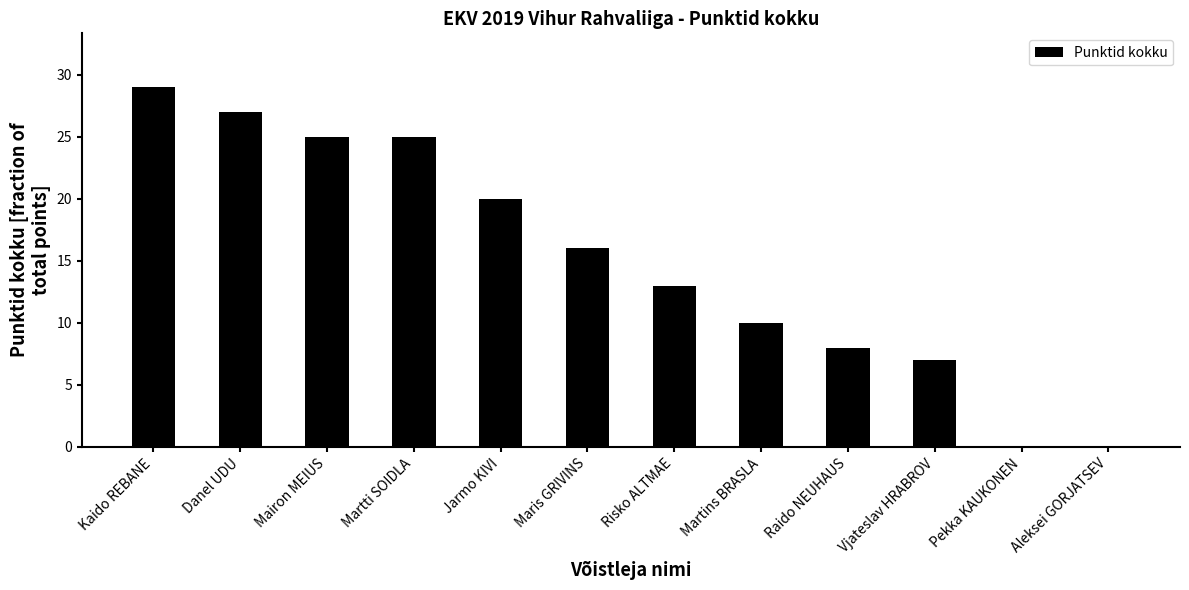

Approximately how many times larger is the value at Maris GRIVINS compared to Vjateslav HRABROV?

2.3